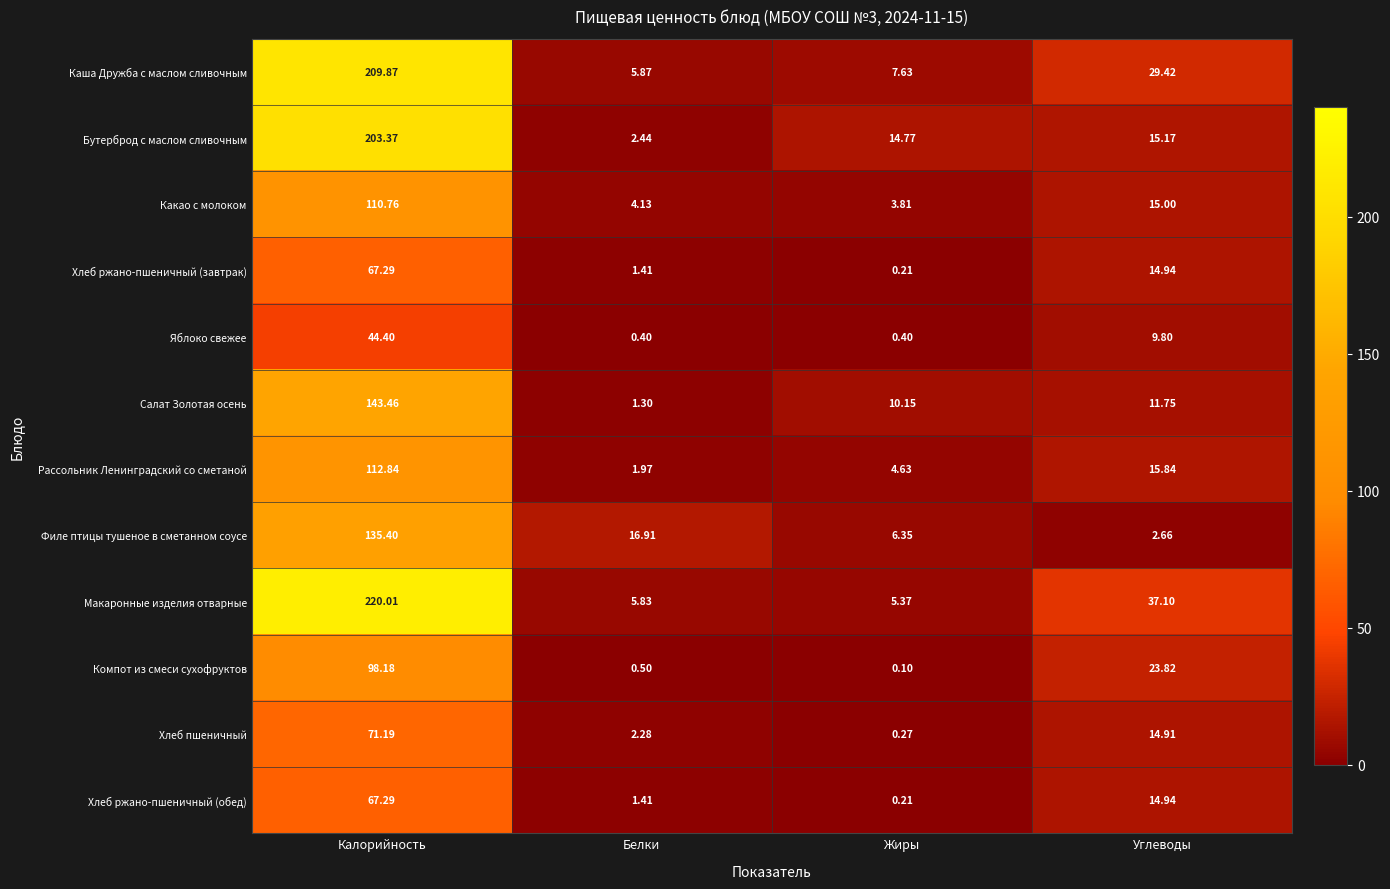

List the labels in order of Каша Дружба с маслом сливочным value, largest first.

Калорийность, Углеводы, Жиры, Белки